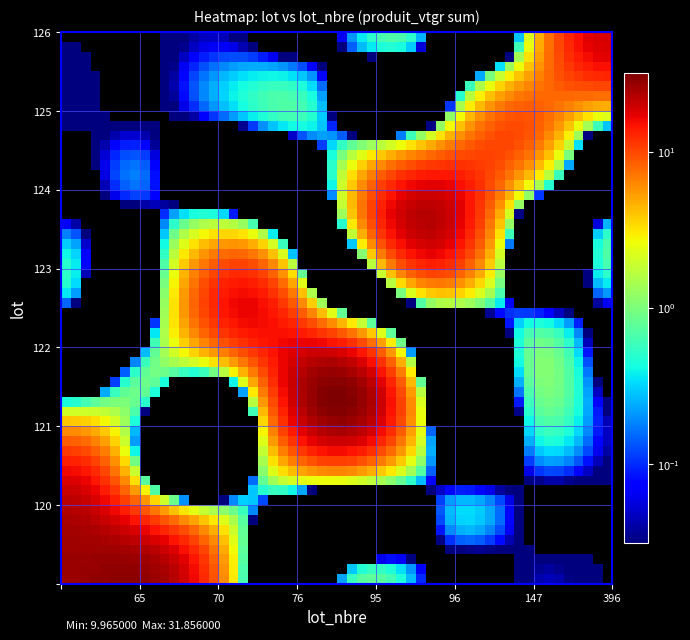

At which category is the sum across all series the highest?

65